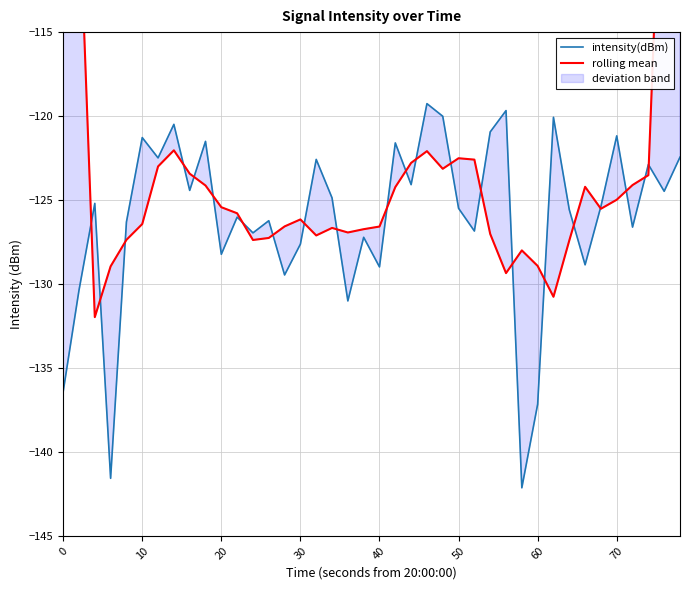

What is the average value of the intensity(dBm) series?

-126.1